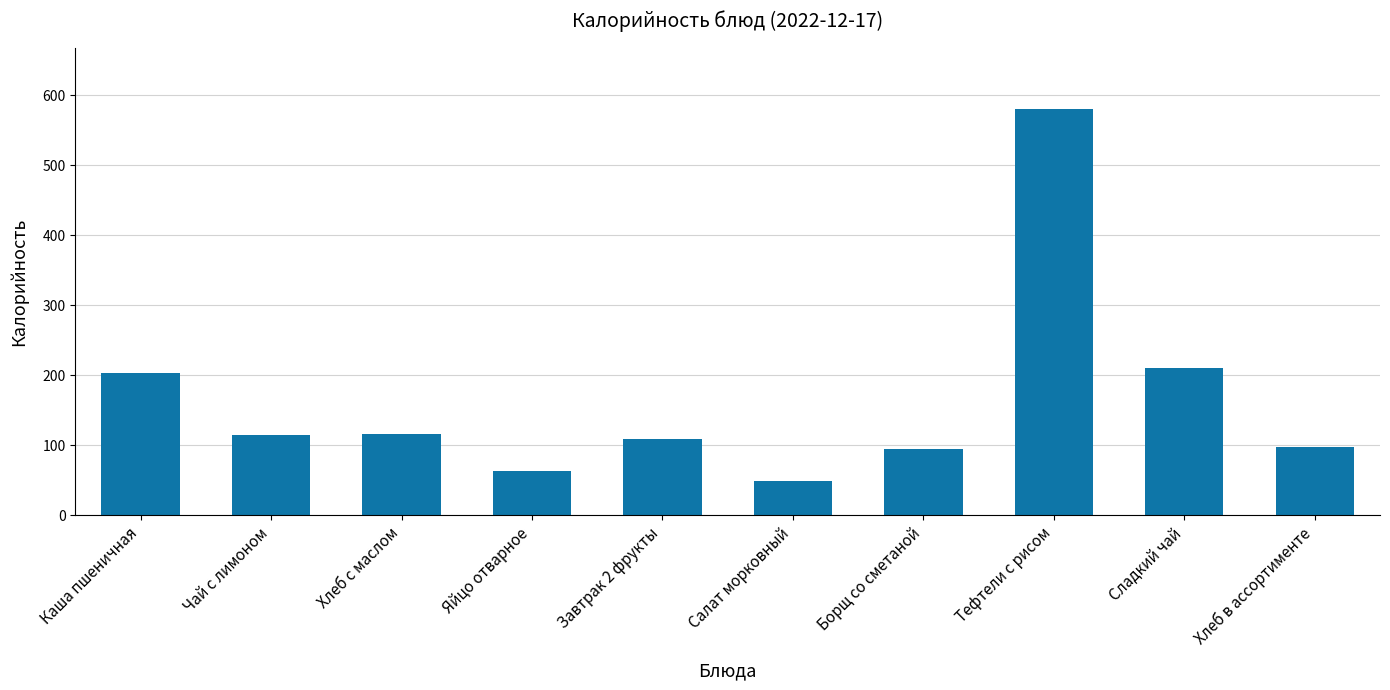

Count the number of data series in this chart.

1